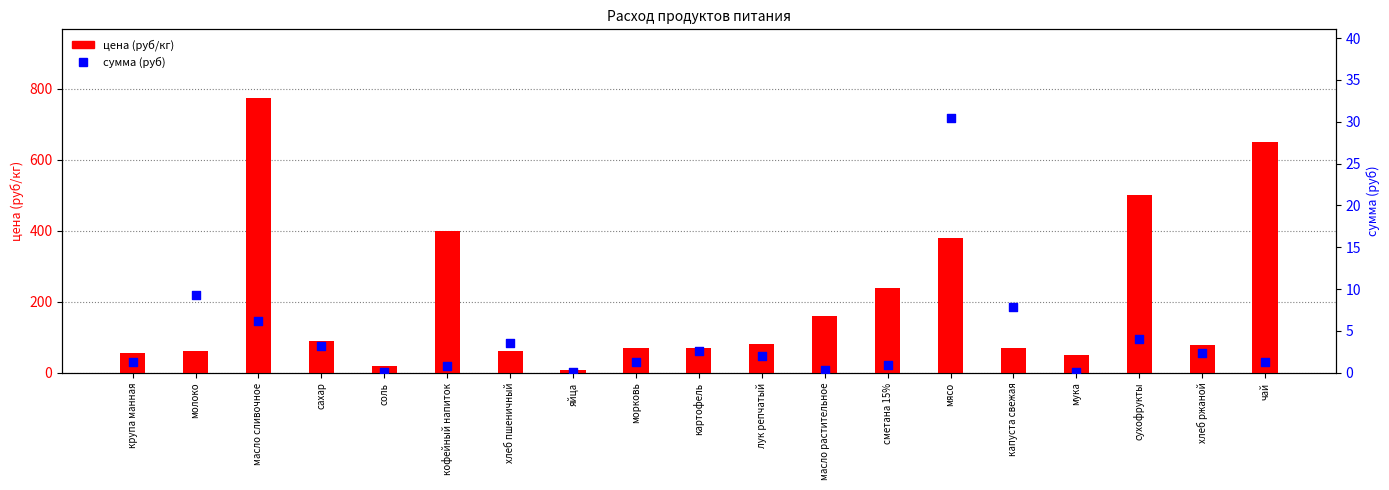

What are all the series names shown in the legend?

цена (руб/кг), сумма (руб)